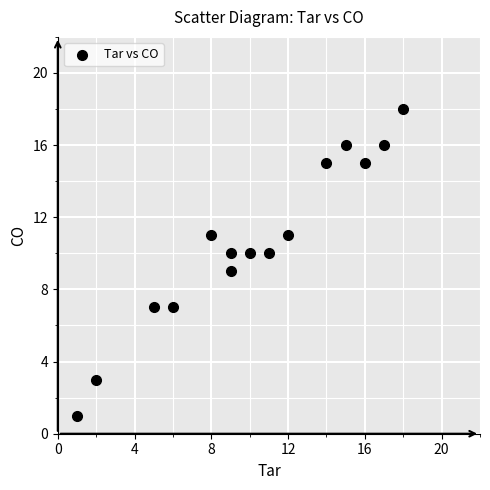

What is the range of X values (max minus min)?

17